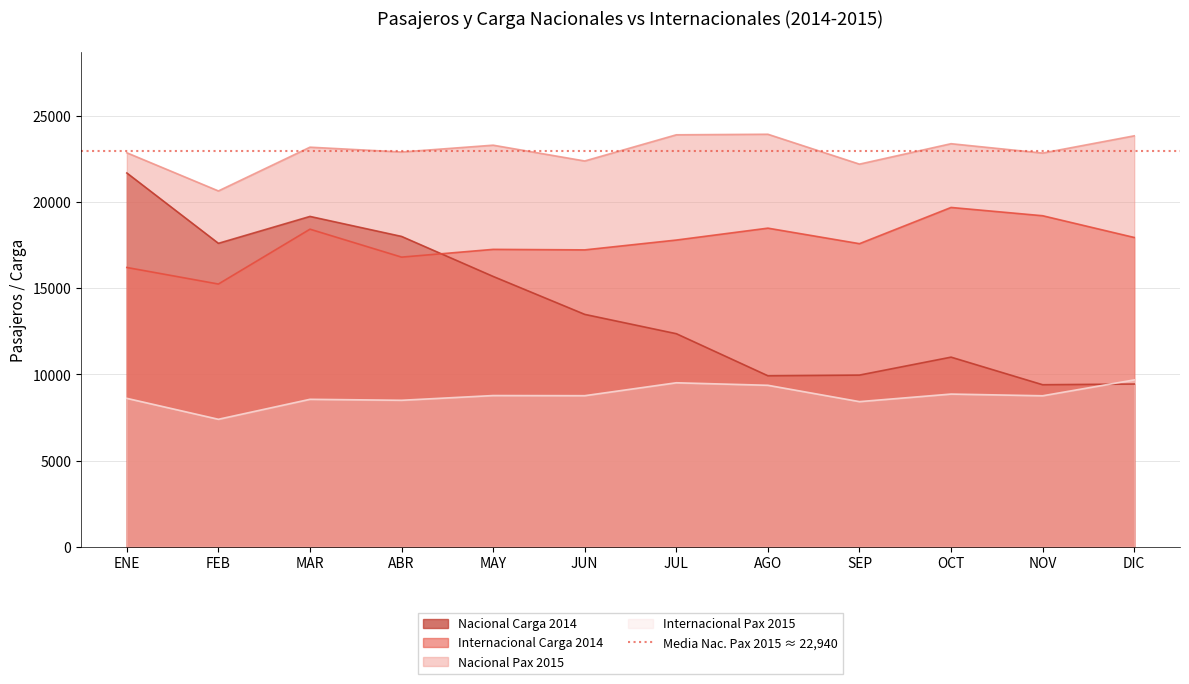

Which series has the largest range (max minus min)?

Nacional Carga 2014